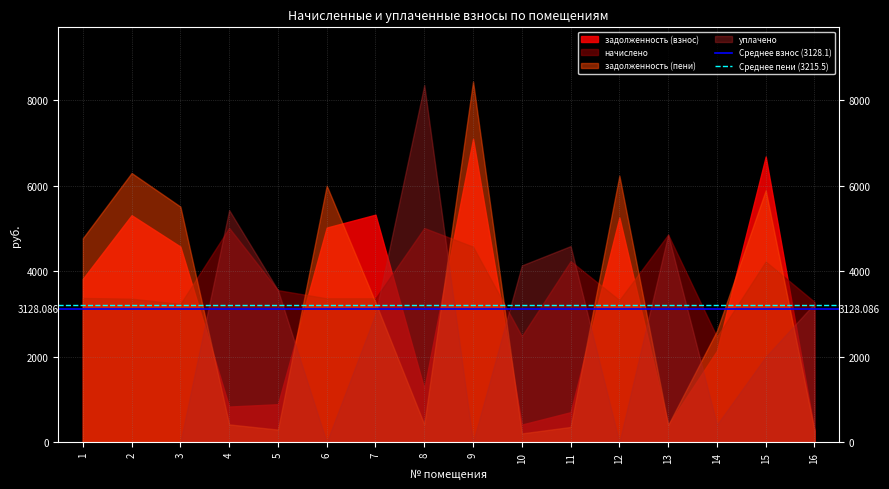

List the labels in order of Среднее пени (3215.5) value, largest first.

1, 2